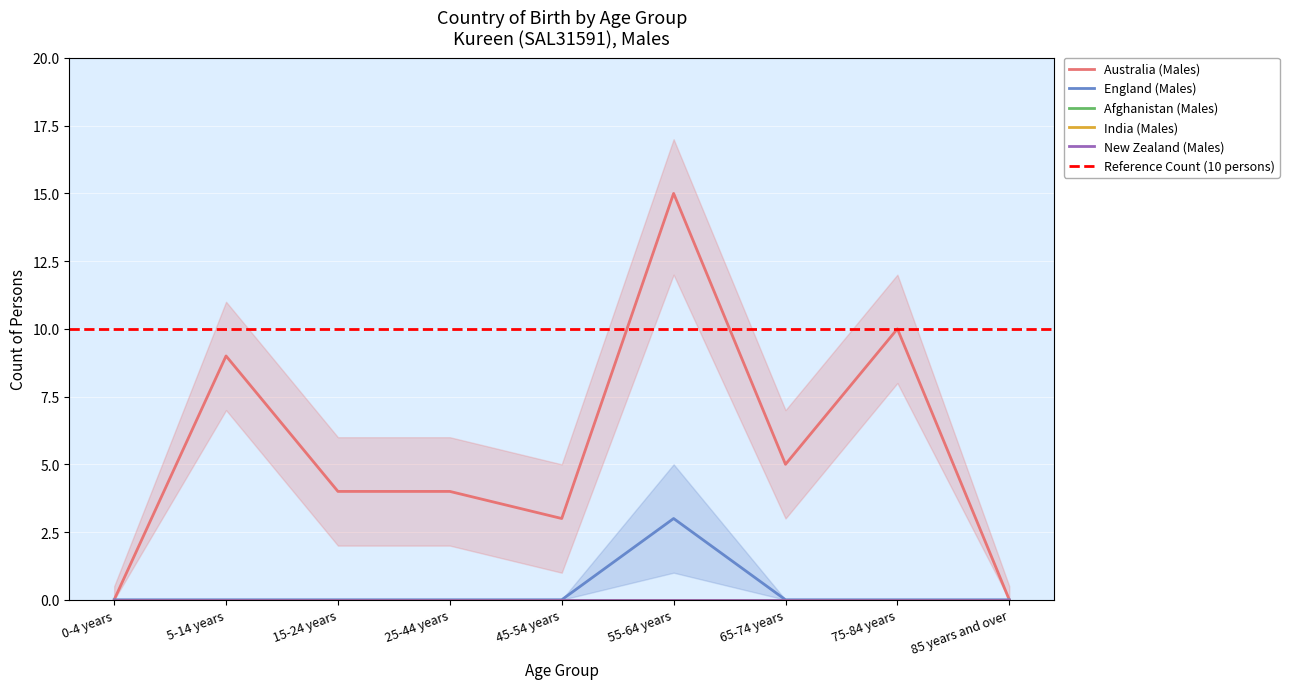

What are all the series names shown in the legend?

Australia (Males), England (Males), Afghanistan (Males), India (Males), New Zealand (Males)